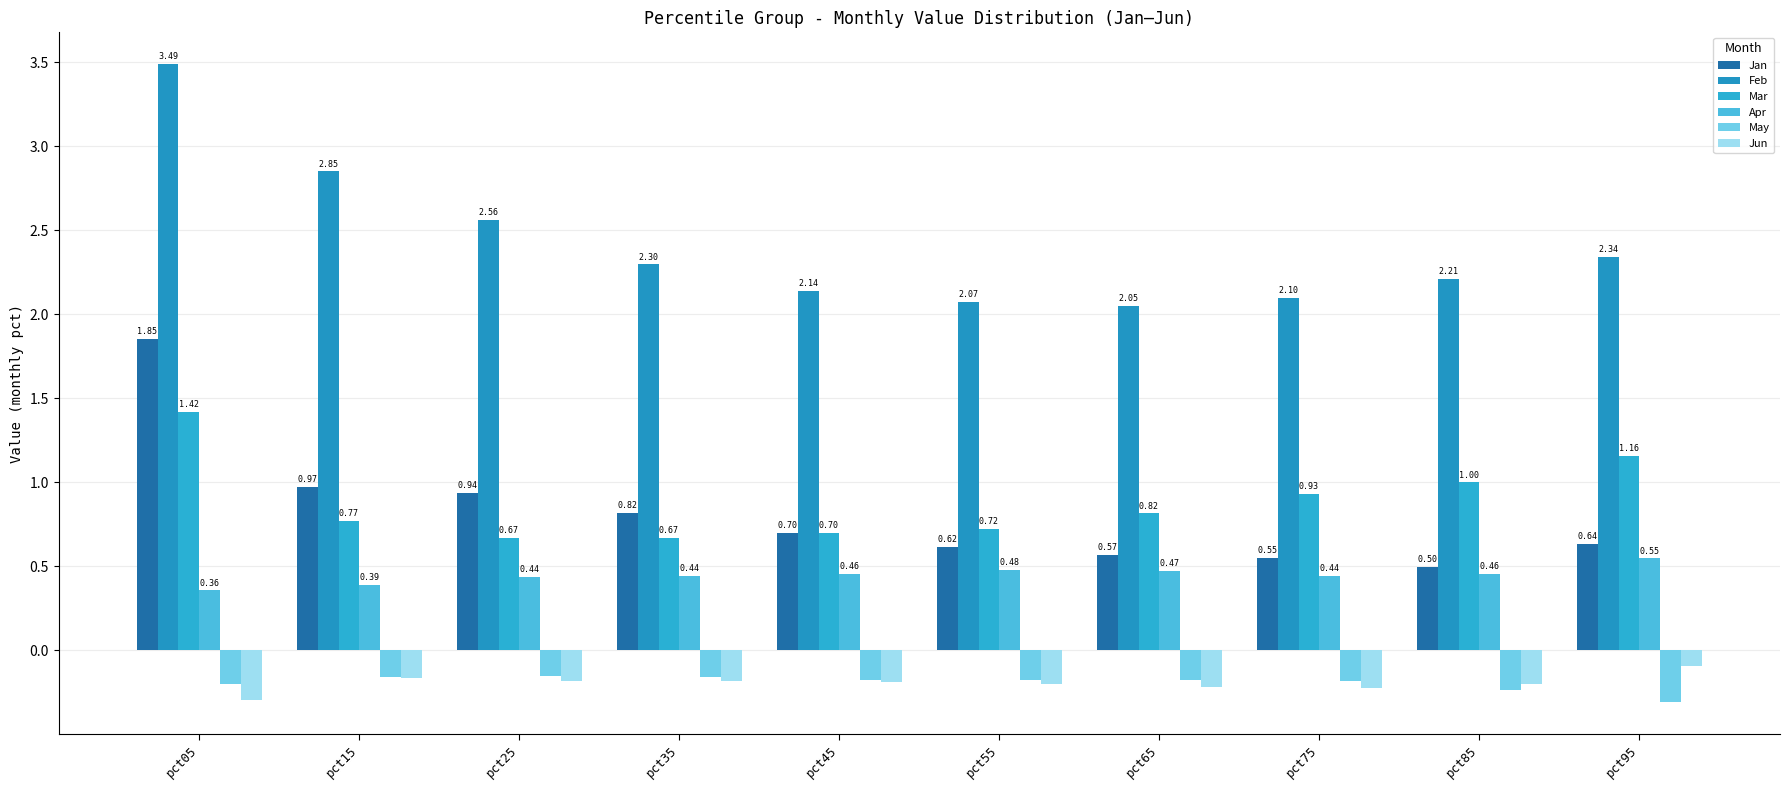

Is it true that Apr equals 0.4 at pct75?

True